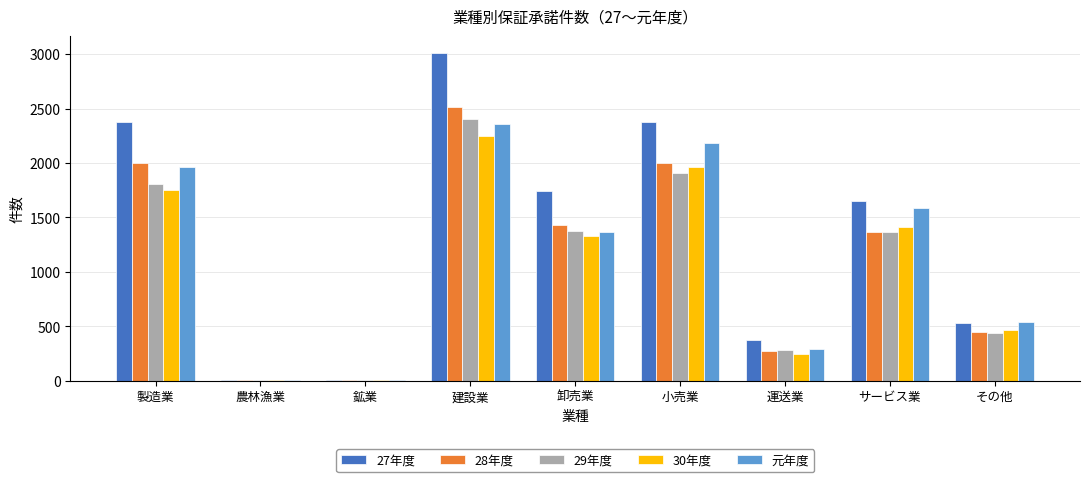

What is the approximate value of 28年度 at その他?

449